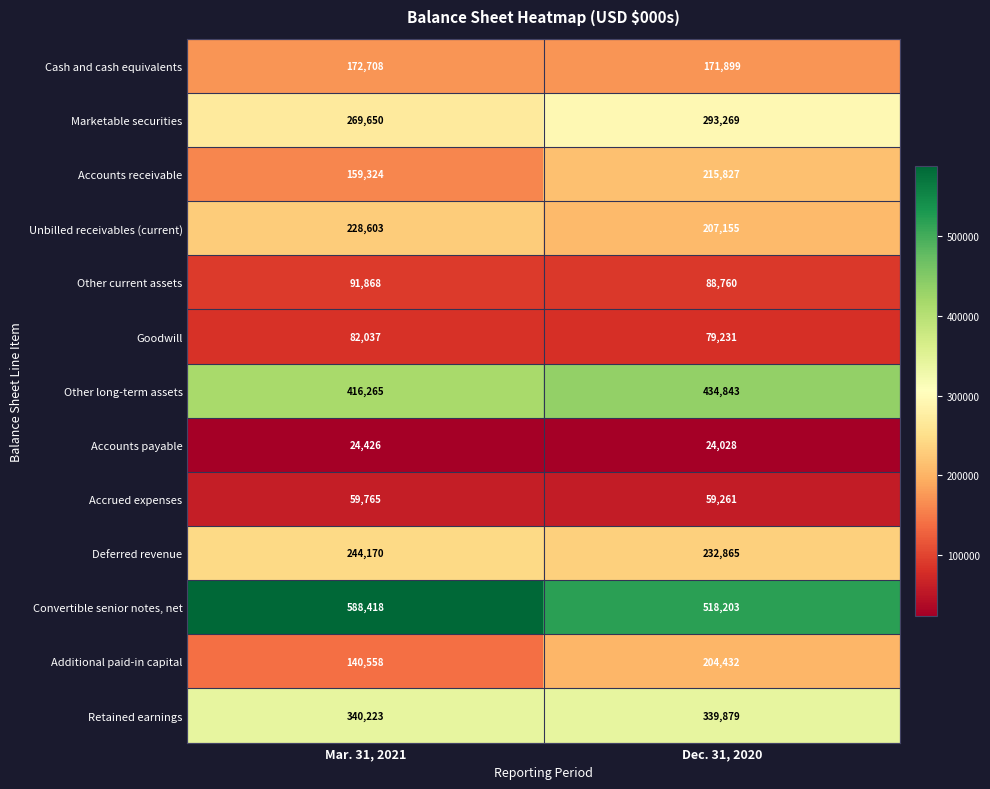

True or false: Deferred revenue has a value of 405298 at Mar. 31, 2021.

False